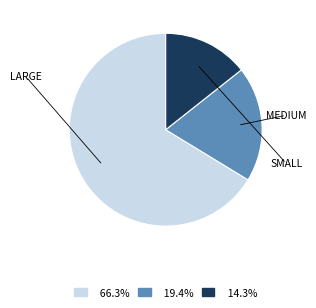

Does any single category account for the majority?

Yes